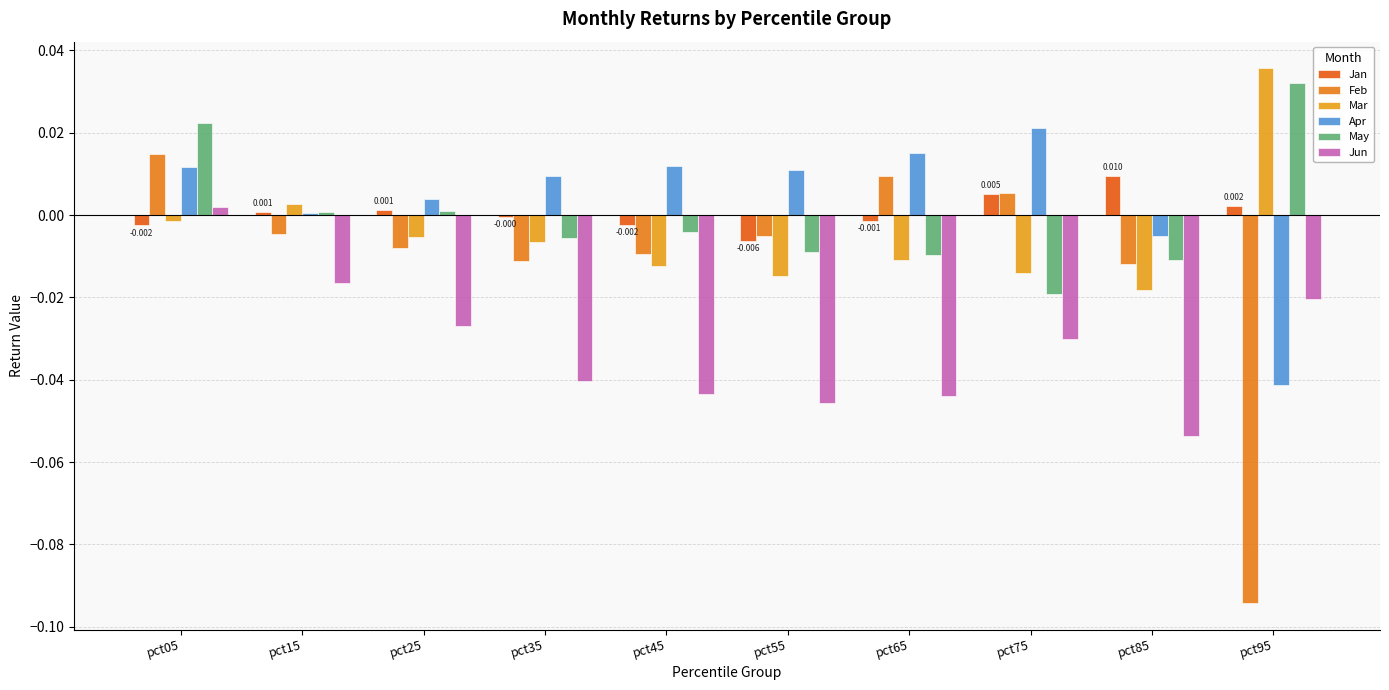

The Feb series shows 0.0 at pct05. True or false?

True